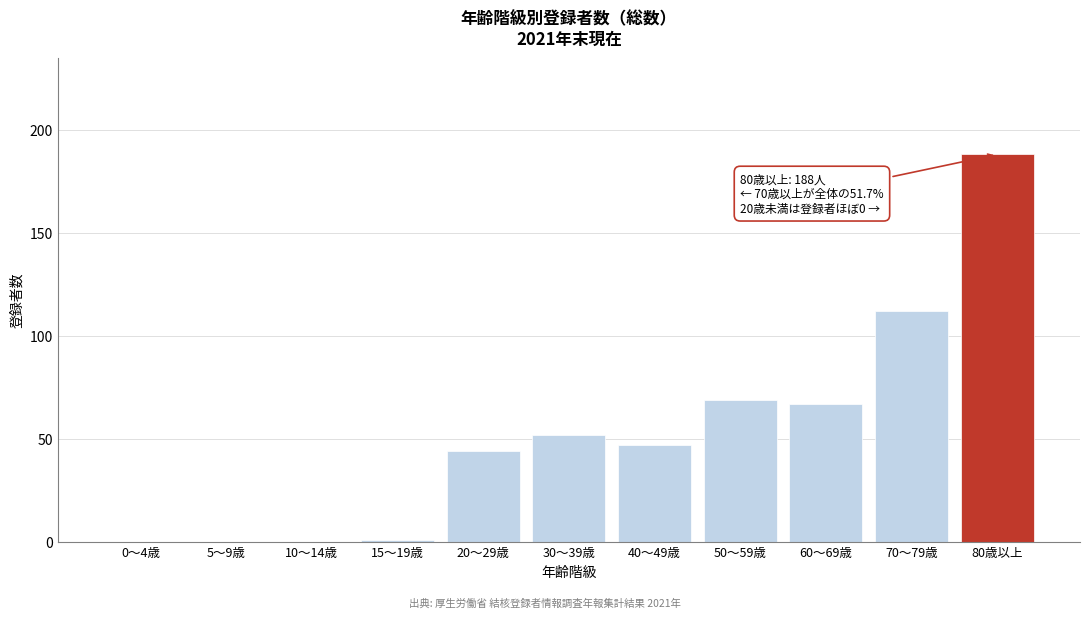

Reading left to right, extract all data points from this chart.

0～4歳=0	5～9歳=0	10～14歳=0	15～19歳=1	20～29歳=44	30～39歳=52	40～49歳=47	50～59歳=69	60～69歳=67	70～79歳=112	80歳以上=188